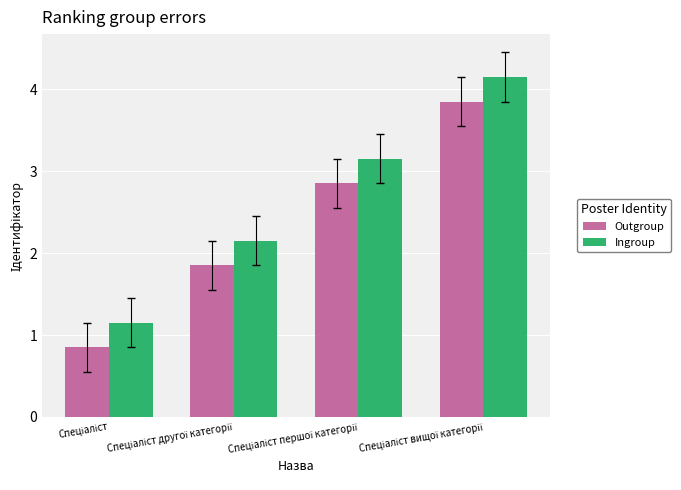

Rank the series by their maximum value, from lowest to highest.

Outgroup, Ingroup